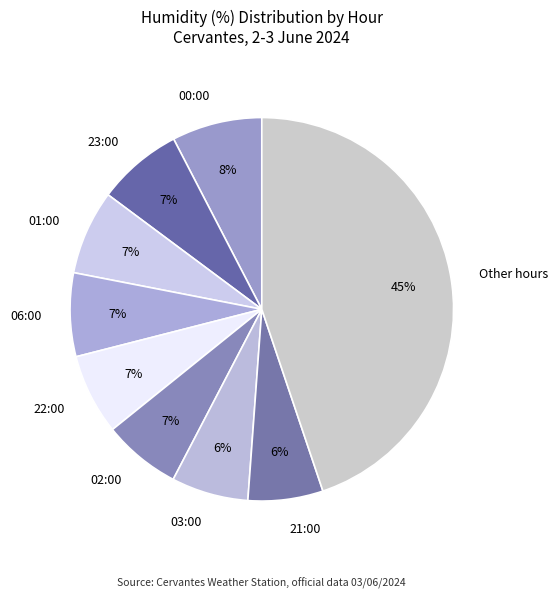

To the nearest percent, what percentage of the pie is 21:00?

6%